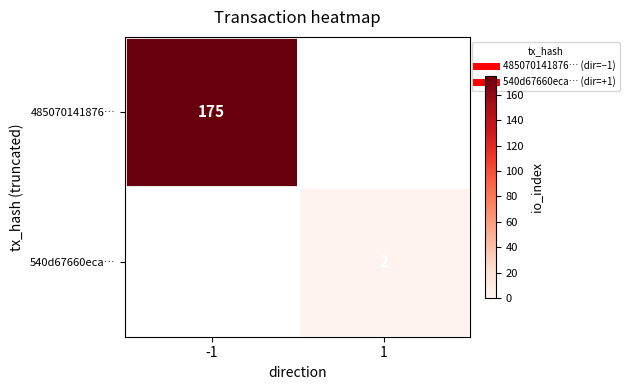

Which series has the widest spread of values?

485070141876…